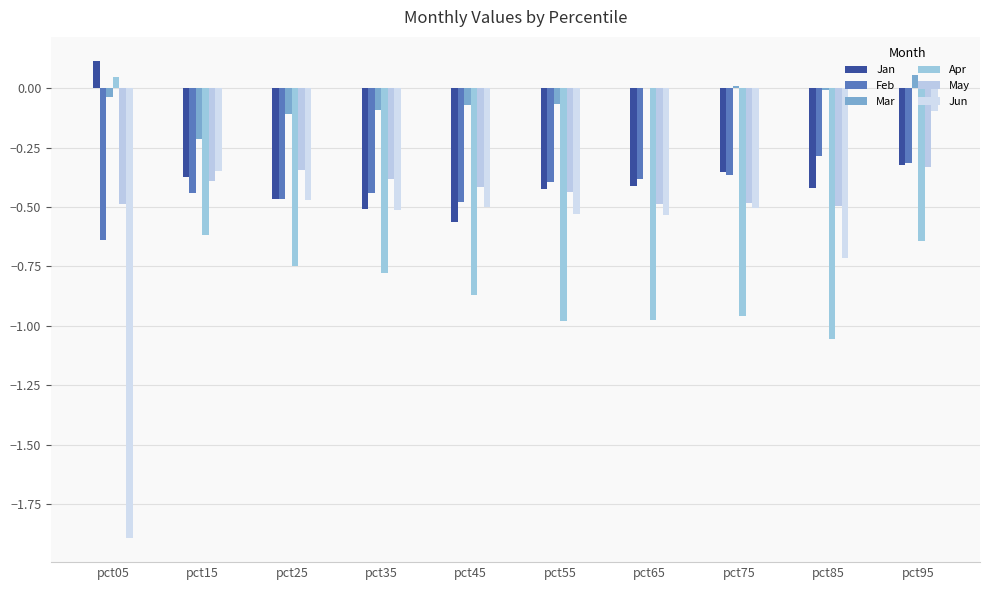

What is the approximate value of May at pct25?

-0.3